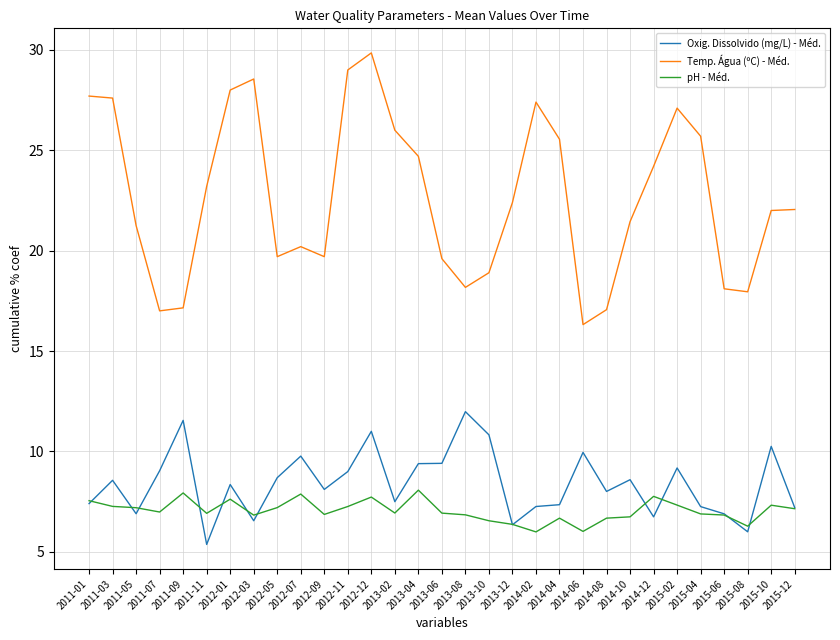

What is the total value across all series at 2014-10?

36.8